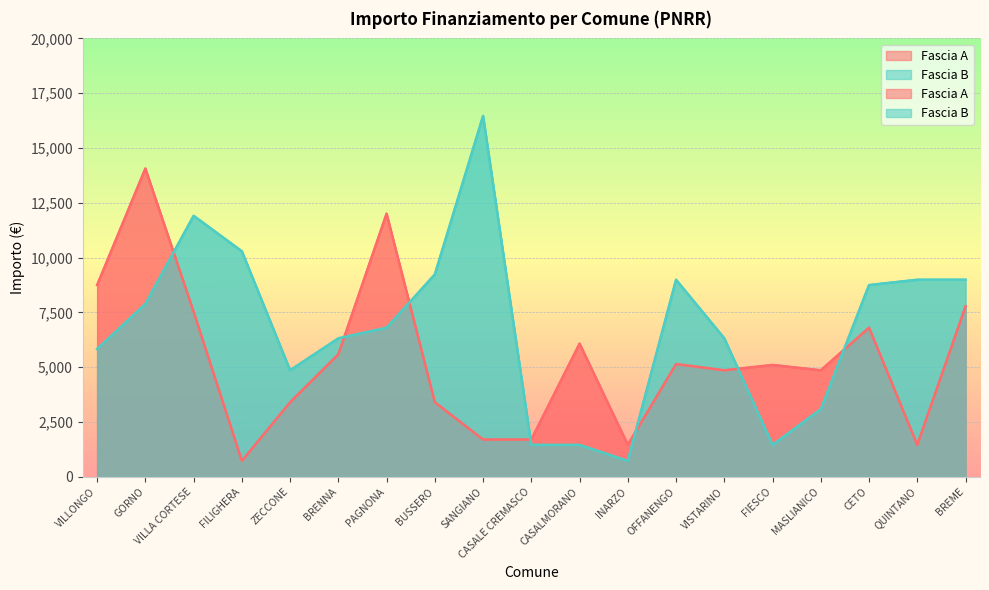

Rank the series by their average value, from highest to lowest.

Fascia B, Fascia A